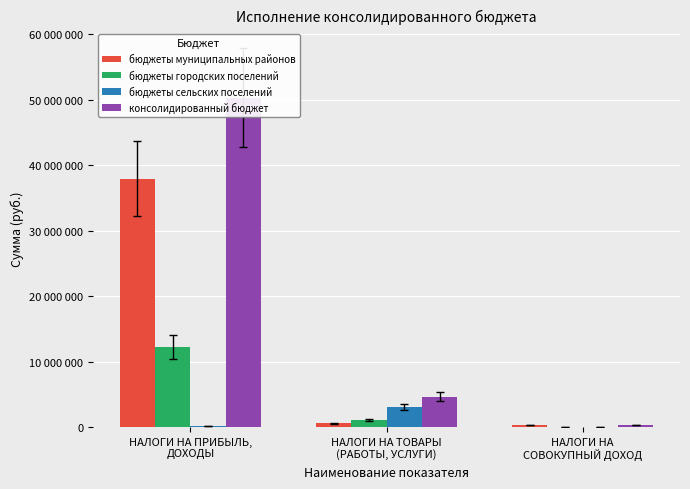

Between НАЛОГИ НА ПРИБЫЛЬ,
ДОХОДЫ and НАЛОГИ НА
СОВОКУПНЫЙ ДОХОД, which series saw the biggest shift?

консолидированный бюджет